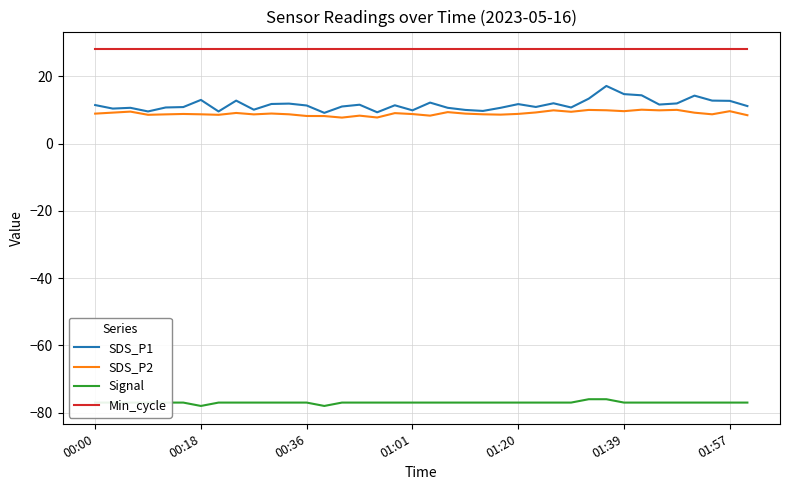

In SDS_P2, how many points are higher than both neighbors (excluding endpoints)?

12